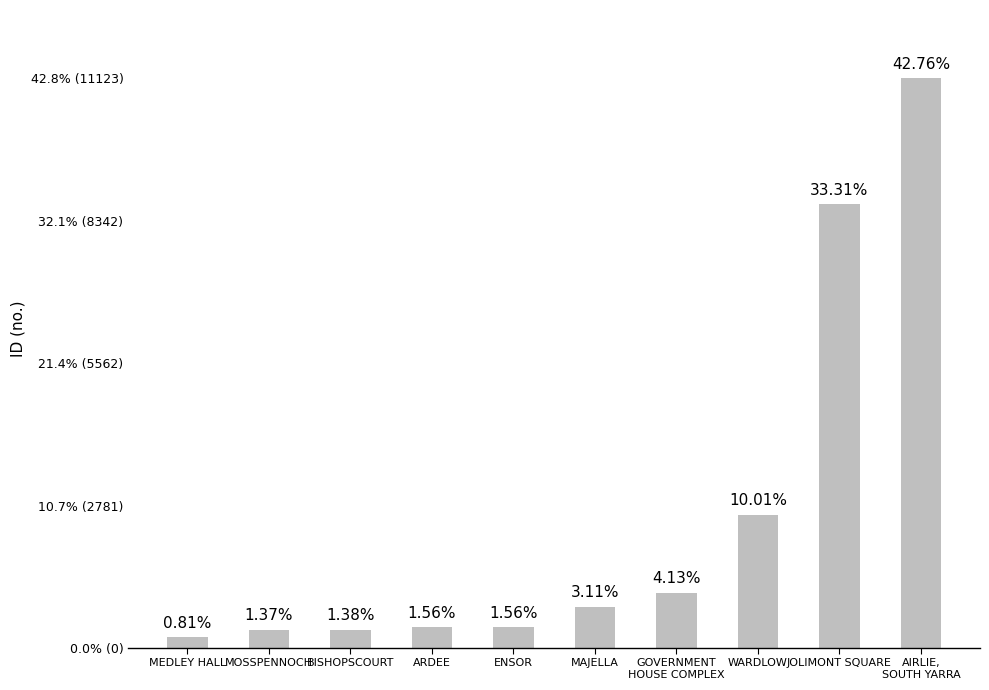

The chart shows a value of 3875 at WARDLOW. True or false?

False